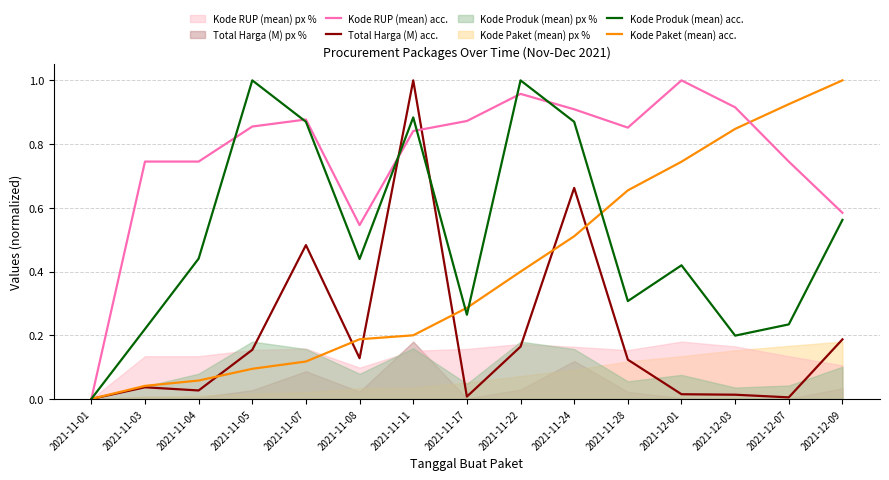

What is the label of the 8th point from the right?

2021-11-17